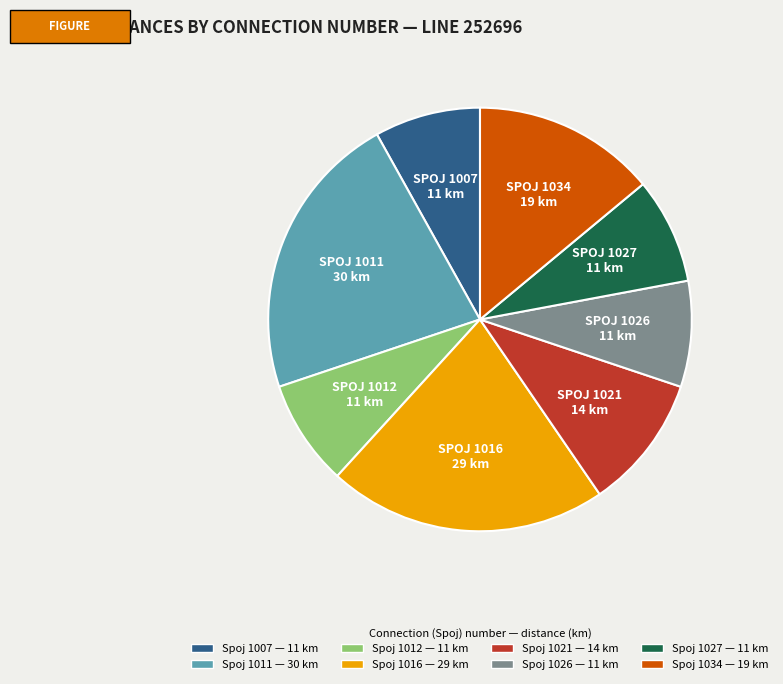

Is there any slice that represents more than half of the pie?

No